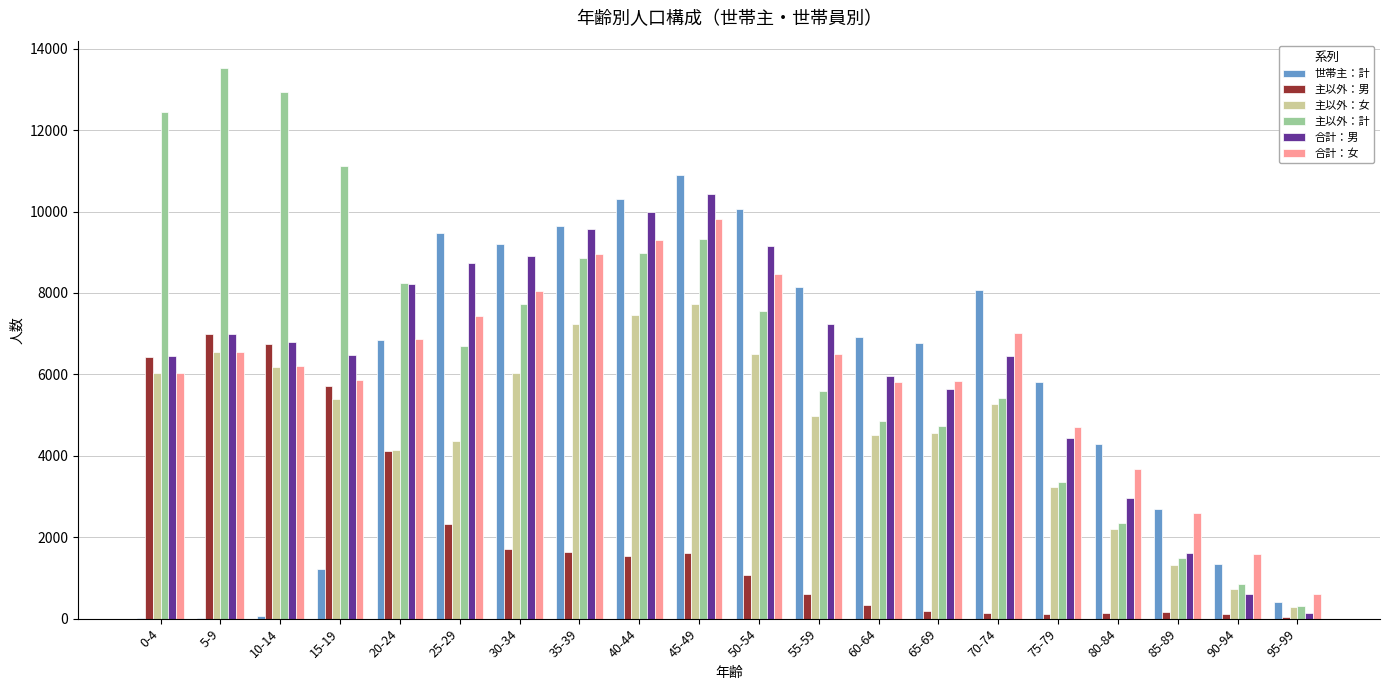

What is the sum of all 主以外：女 values?

94678